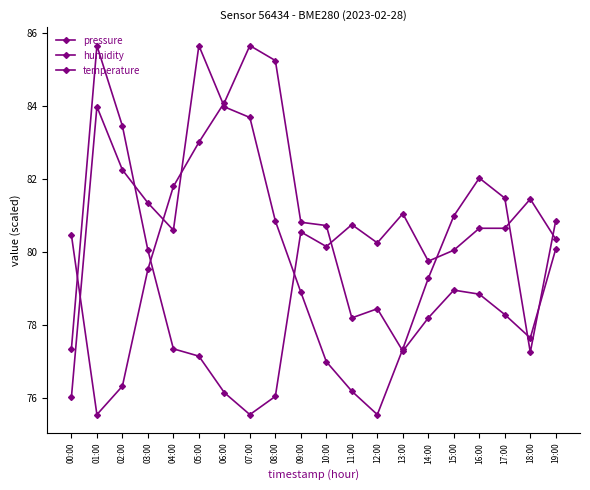

What is the sum of all humidity values?

1599.0